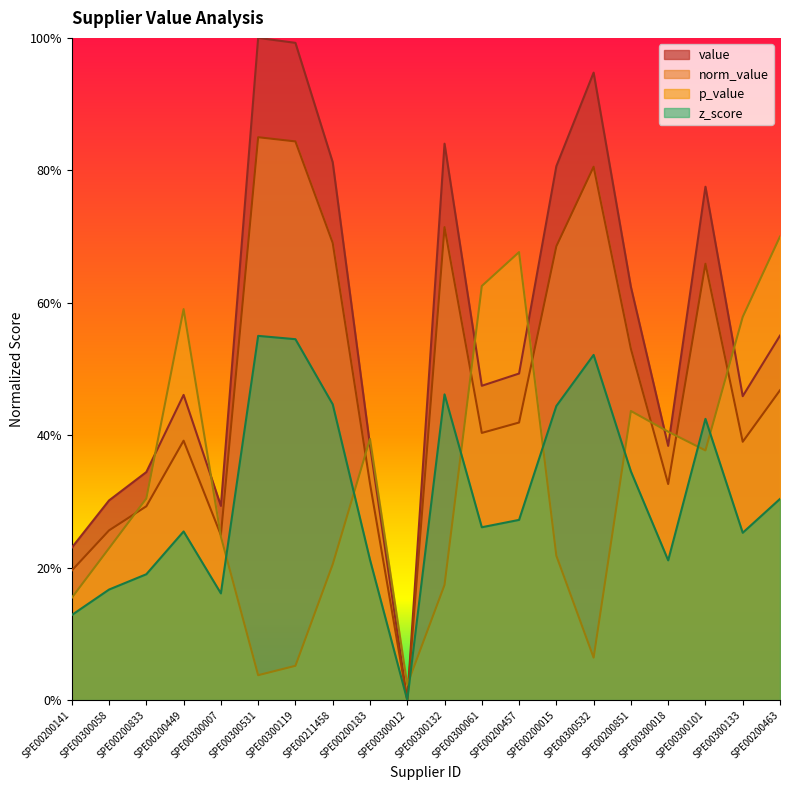

At which category does p_value reach its first local valley?

SPE00300531